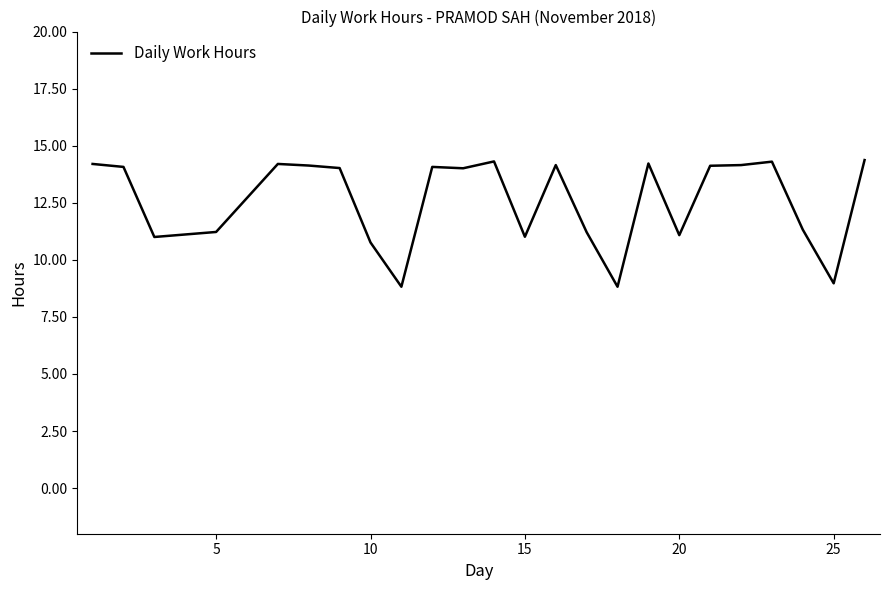

What is the minimum value shown in the chart?

8.8